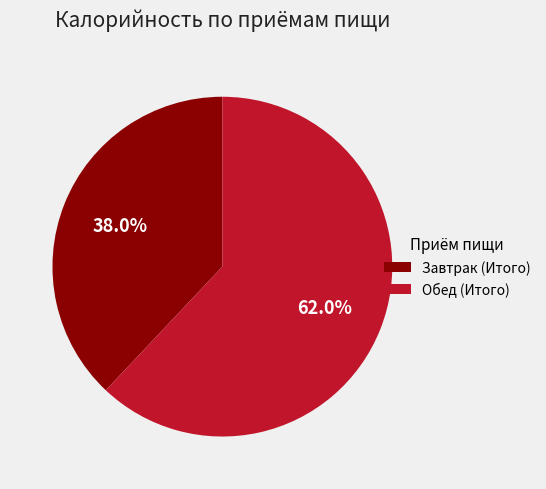

Rank the categories by value from highest to lowest.

Обед (Итого), Завтрак (Итого)